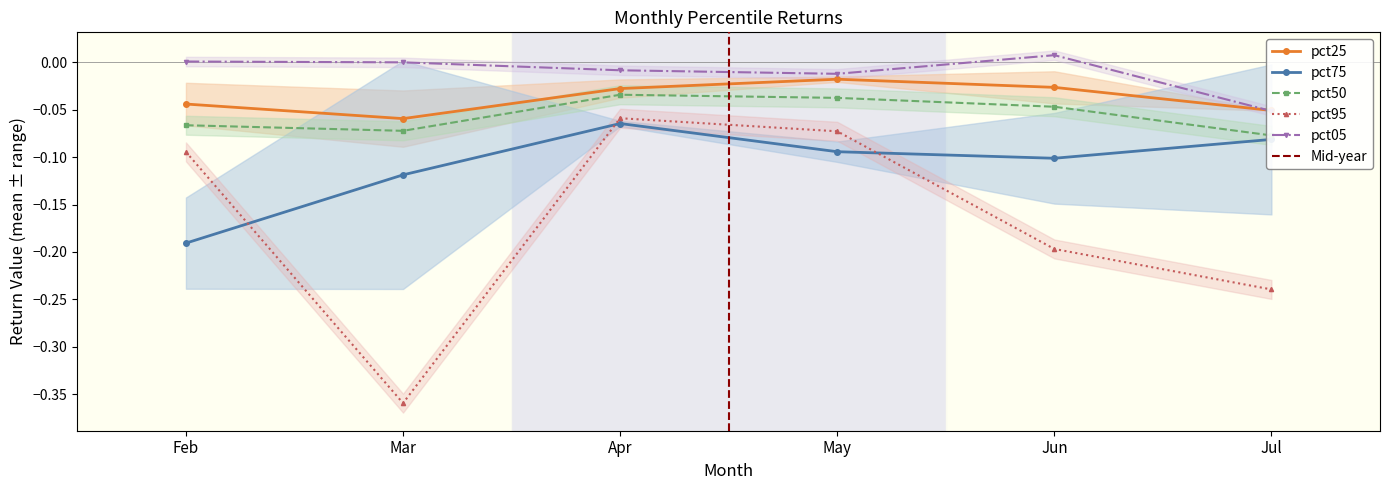

At how many categories does at least one series exceed 0?

3